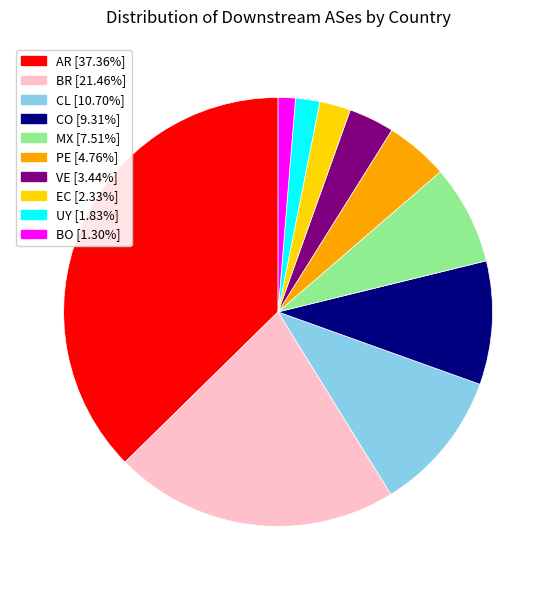

Does UY [1.83%] account for over 50% of the chart?

No